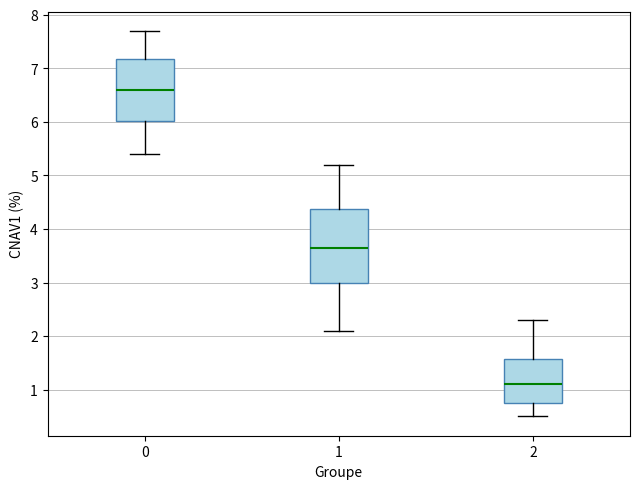

Where does the upper whisker of the box at x = 1 end on the y-axis? The values are not printed on the chart, so give them approximately, as read against the axis.

5.2